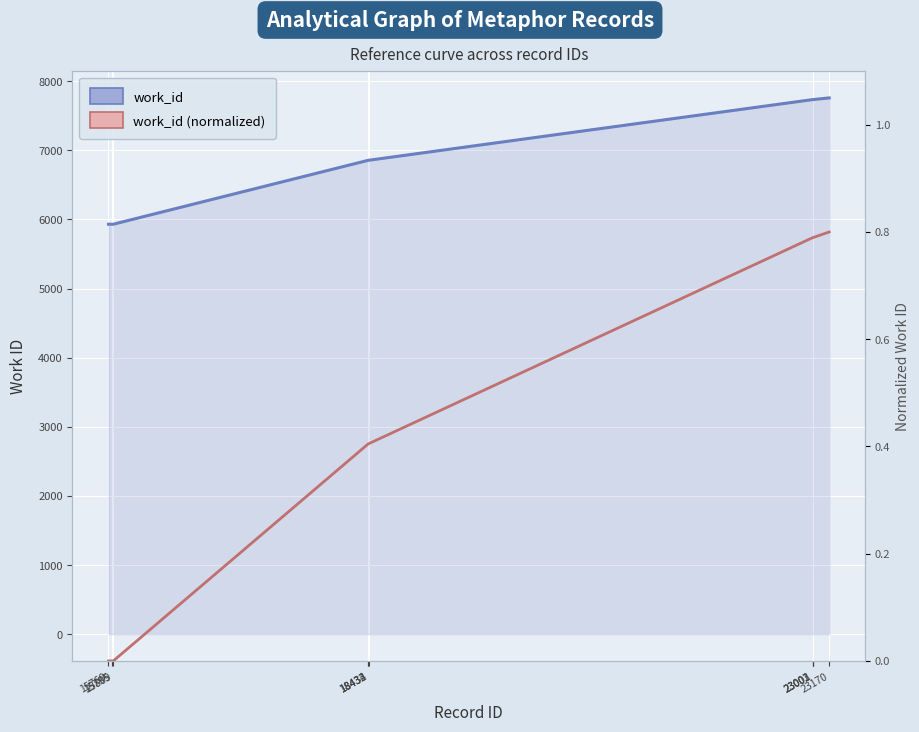

The work_id series shows 7733.0 at 23003. True or false?

True